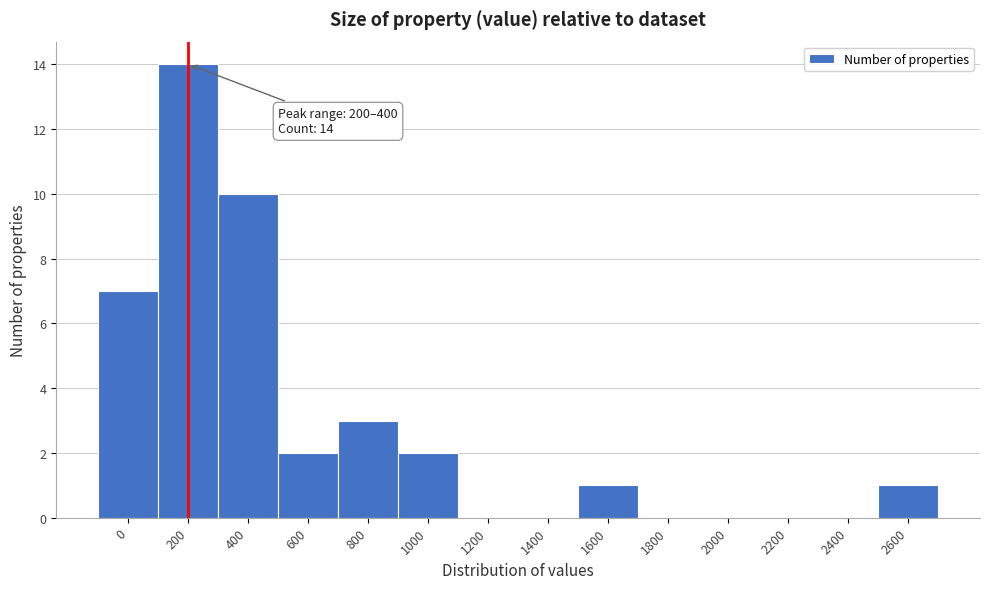

Reading left to right, what are all the values shown in this chart?

0=7	200=14	400=10	600=2	800=3	1000=2	1200=0	1400=0	1600=1	1800=0	2000=0	2200=0	2400=0	2600=1